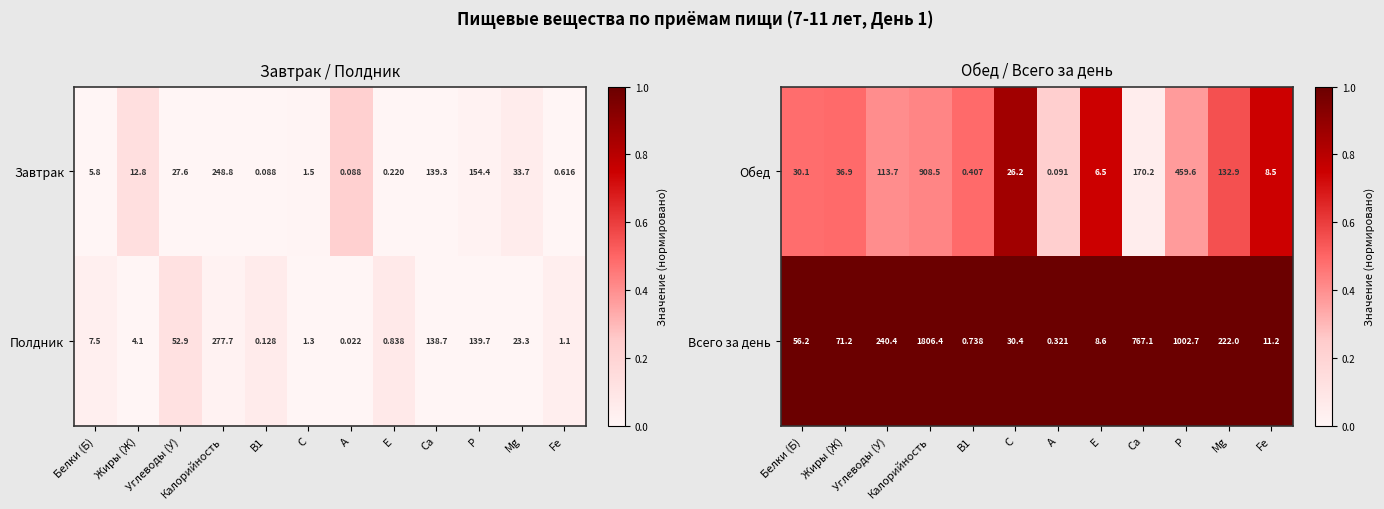

The Всего за день series shows 1.7 at Е. True or false?

False